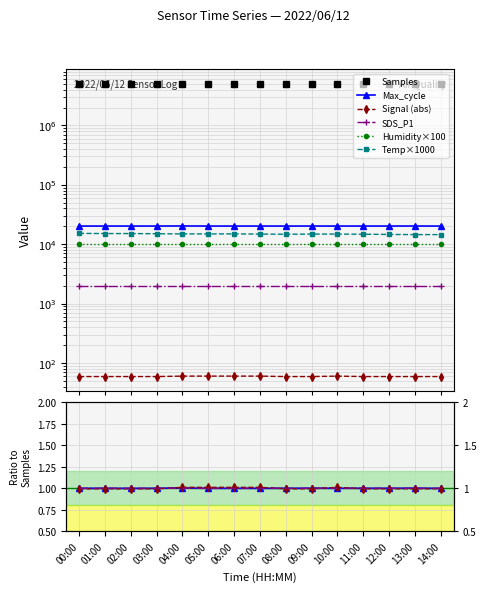

How many data points in Max_cycle are above 20205?

4